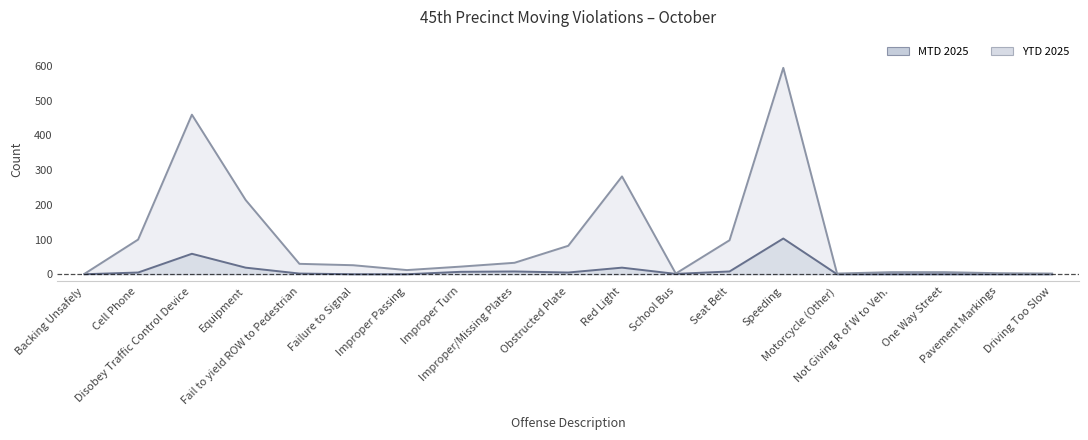

What are all the series names shown in the legend?

MTD 2025, YTD 2025